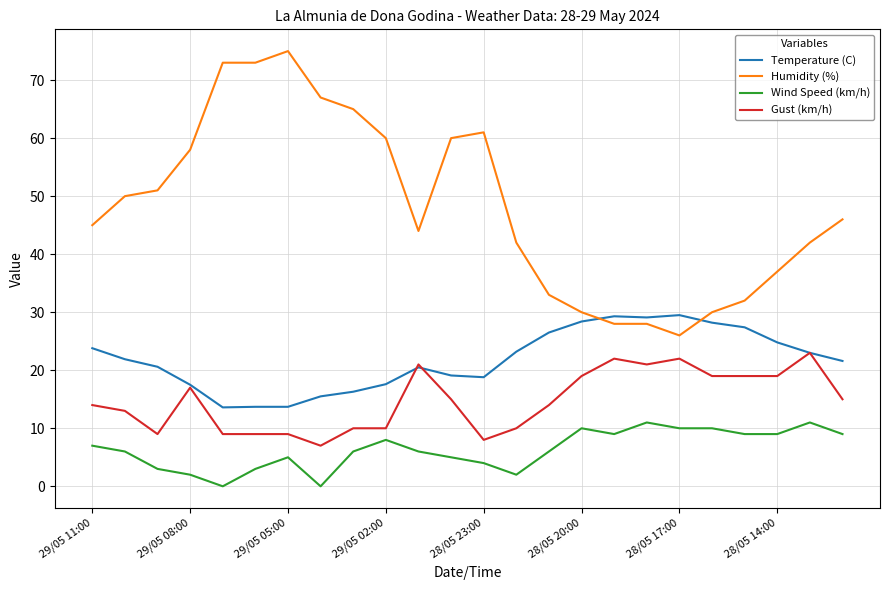

Which series has the largest total across all categories?

Humidity (%)